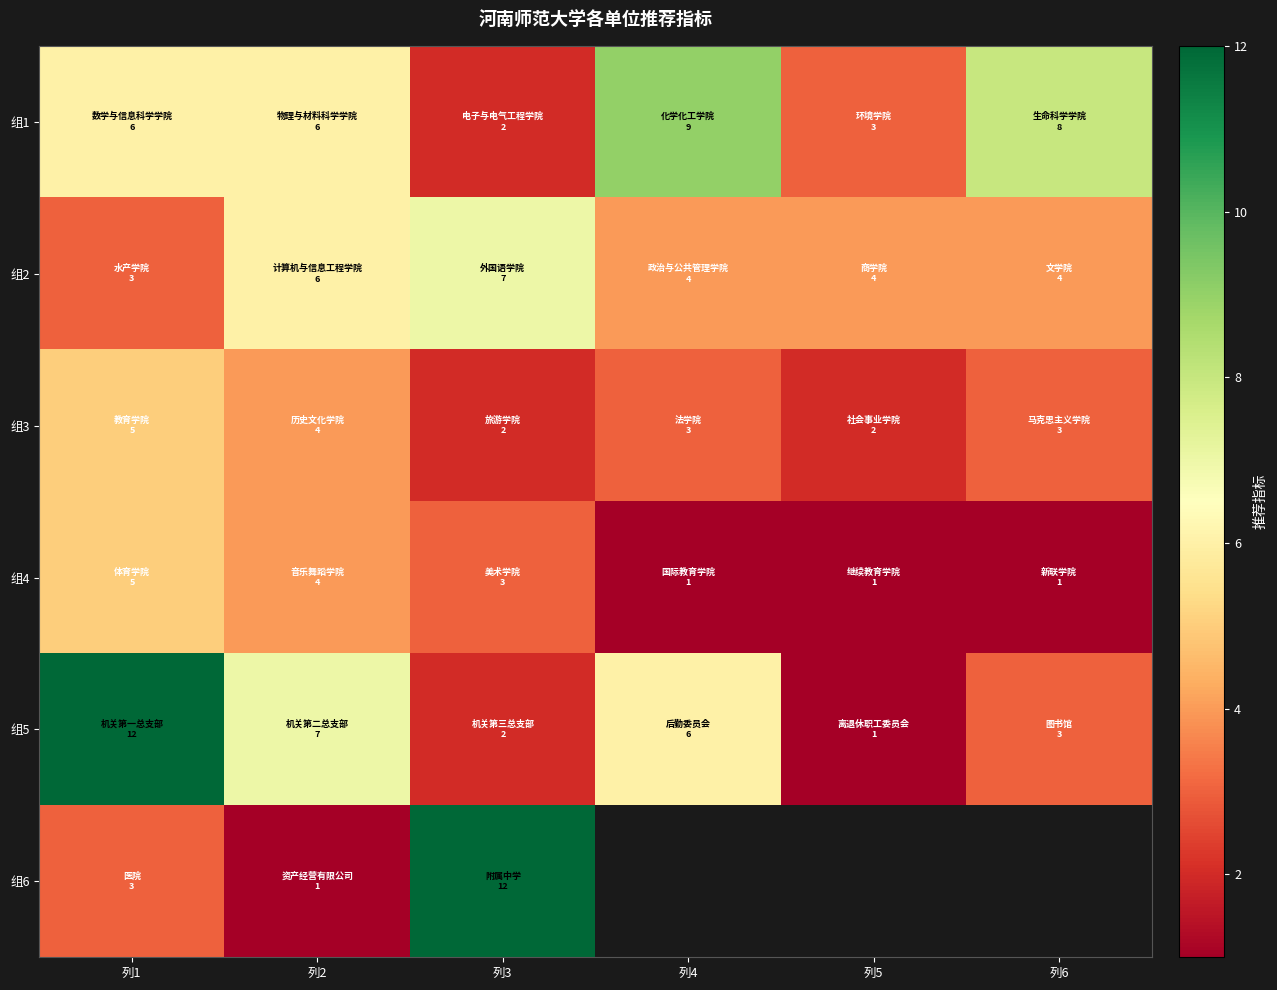

What is the difference between the highest and lowest values at 列4?

8.0